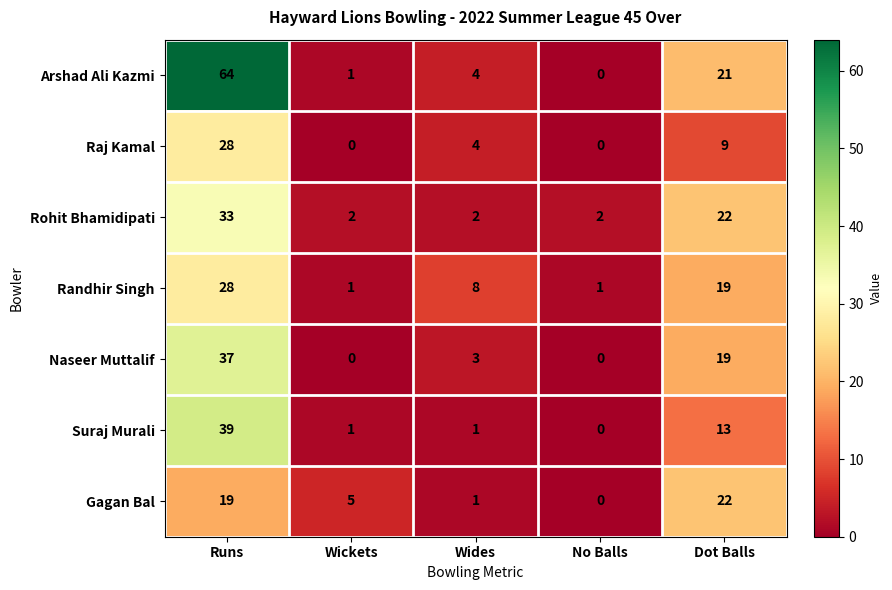

What is the total value across all series at Runs?

248